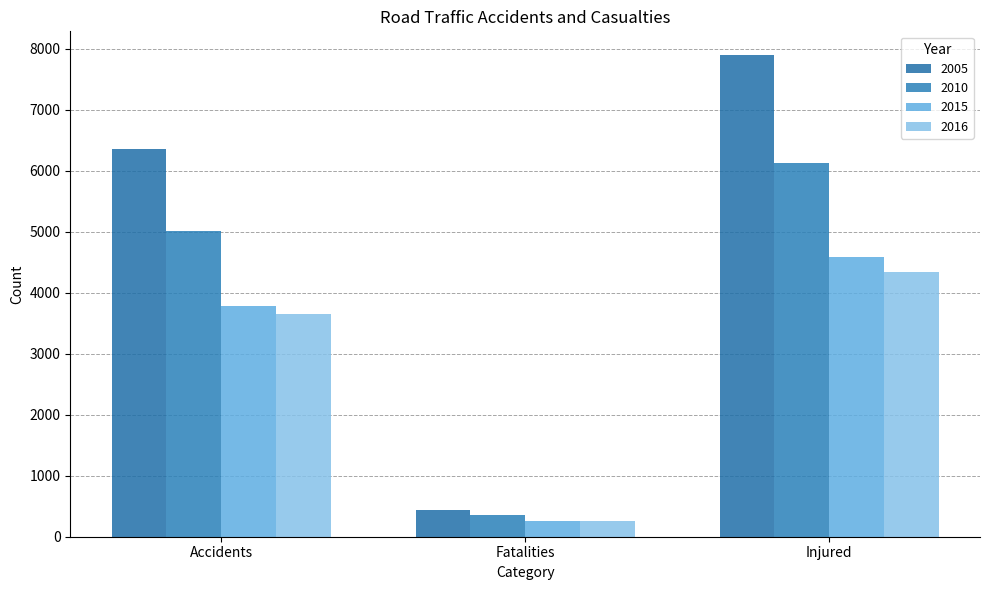

What is the label of the 1st bar from the left?

Accidents